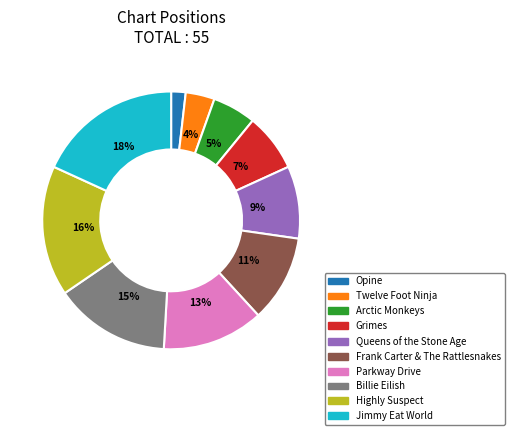

To the nearest percent, what is the average slice percentage?

10%